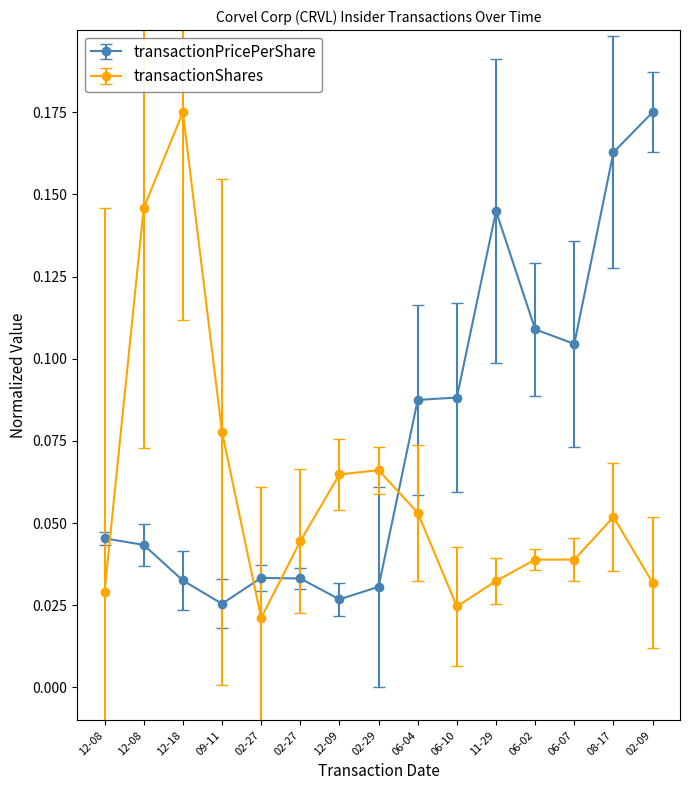

True or false: transactionShares has more than 0 interior local peaks.

True